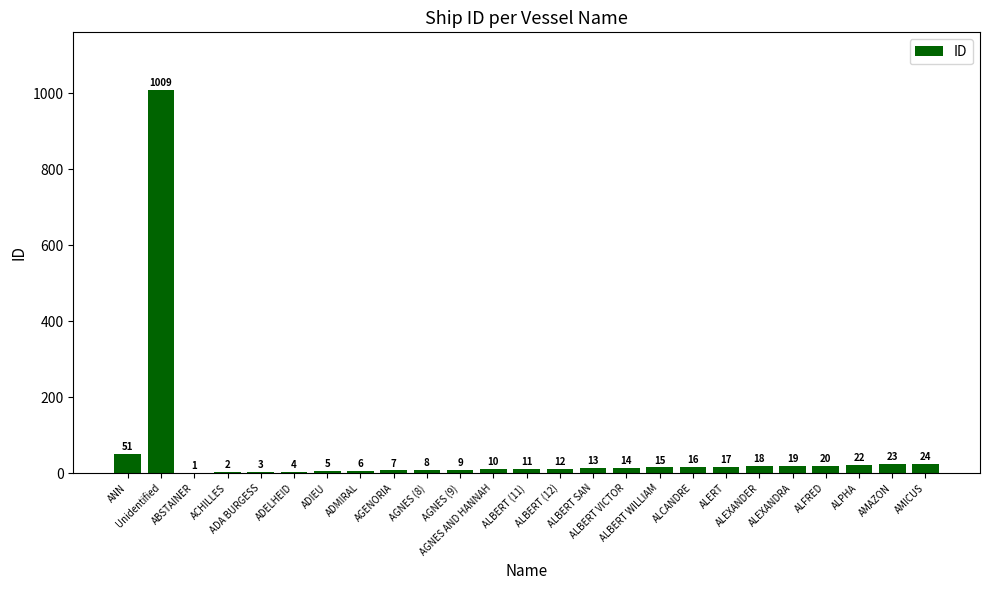

What is the sum of the values at ALERT and ALBERT WILLIAM?

32